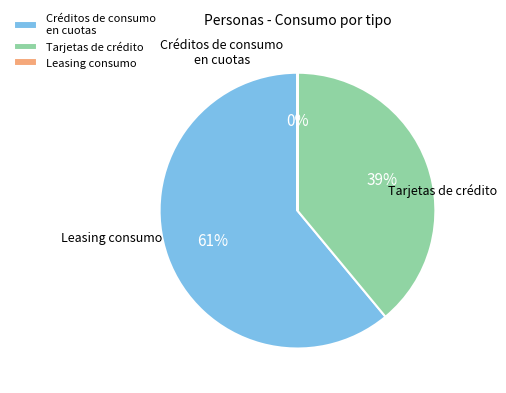

To the nearest percent, what is the average slice percentage?

33%